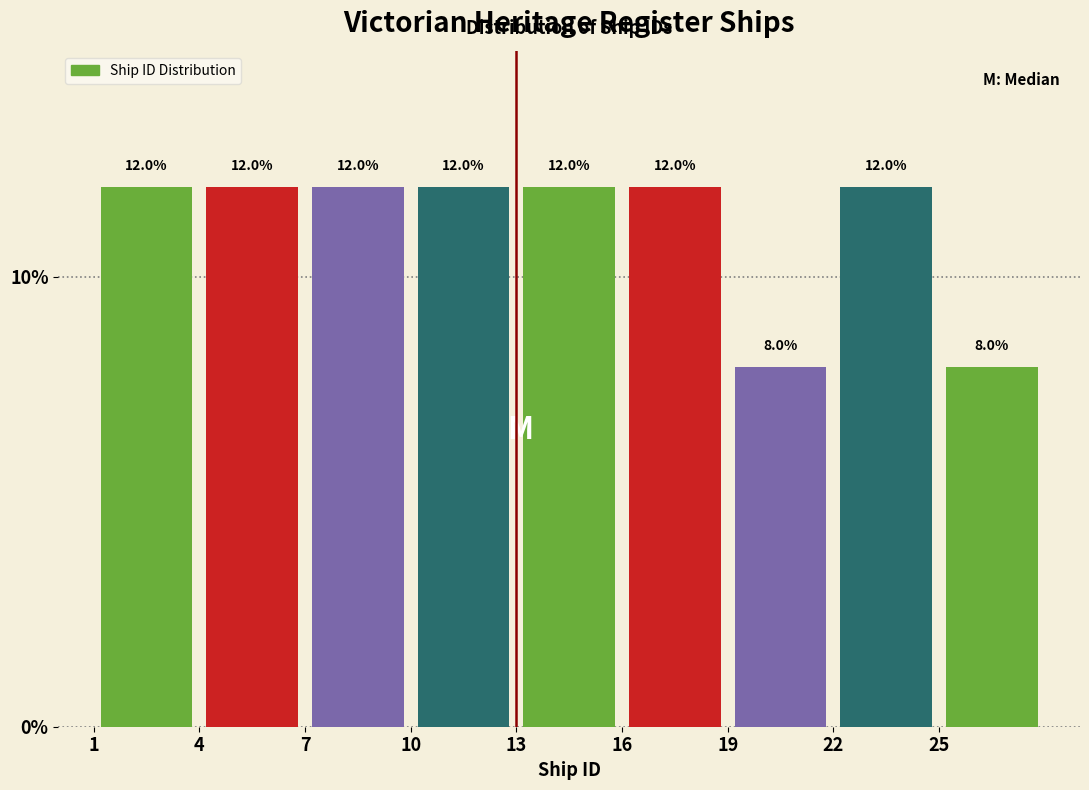

Reading left to right, list every bar in this chart as the range it spans on the x-axis followed by its height.

1 to 4: 12.0
4 to 7: 12.0
7 to 10: 12.0
10 to 13: 12.0
13 to 16: 12.0
16 to 19: 12.0
19 to 22: 8.0
22 to 25: 12.0
25 to 28: 8.0